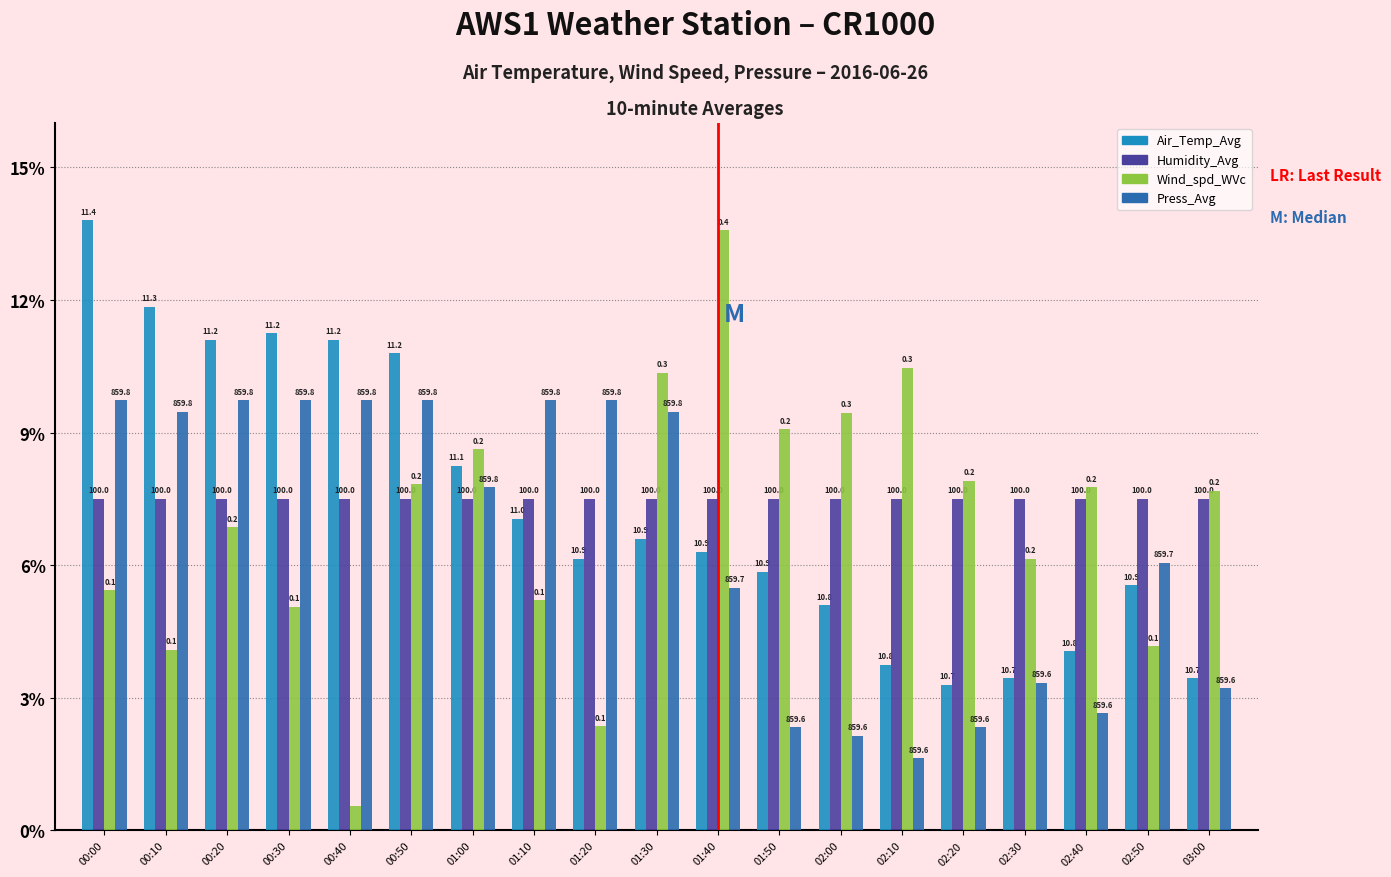

List the series in order of their overall mean, lowest first.

Press_Avg, Wind_spd_WVc, Air_Temp_Avg, Humidity_Avg